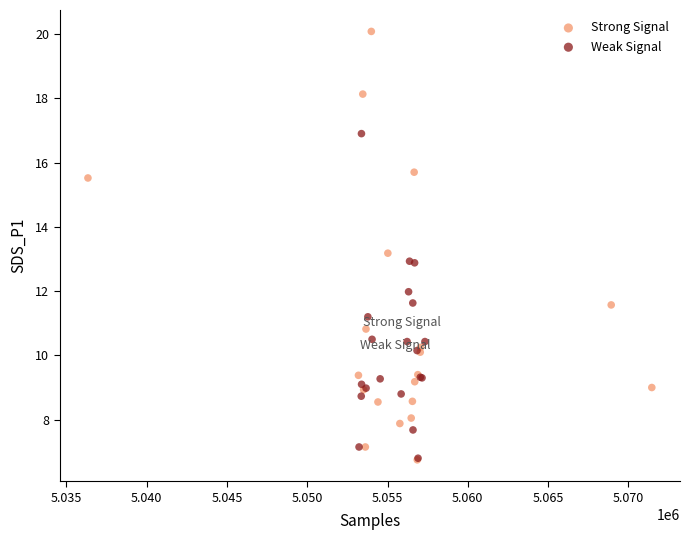

Which series reaches the maximum Y coordinate?

Strong Signal